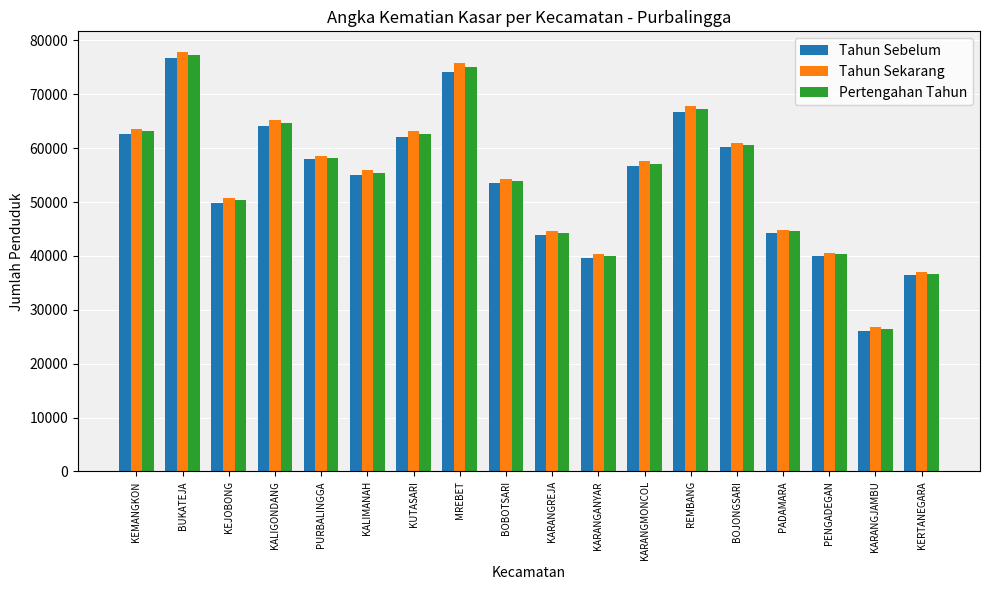

True or false: Tahun Sekarang has a value of 50683.0 at KEJOBONG.

True